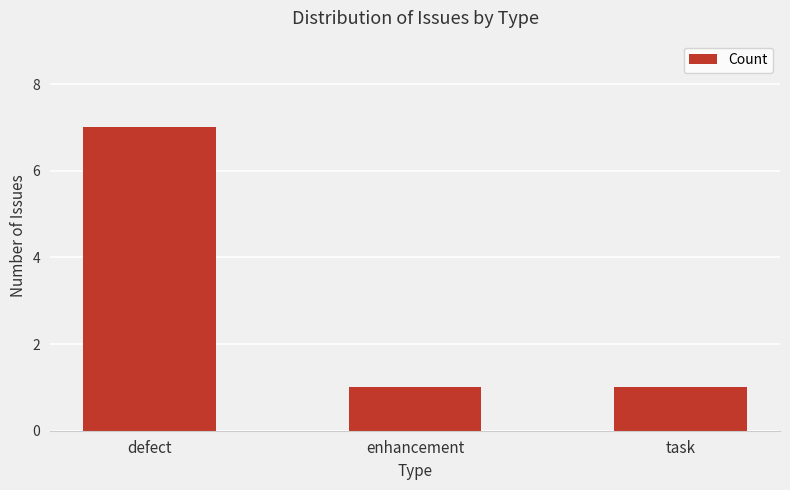

Reading left to right, transcribe all the data shown in this chart.

7	1	1